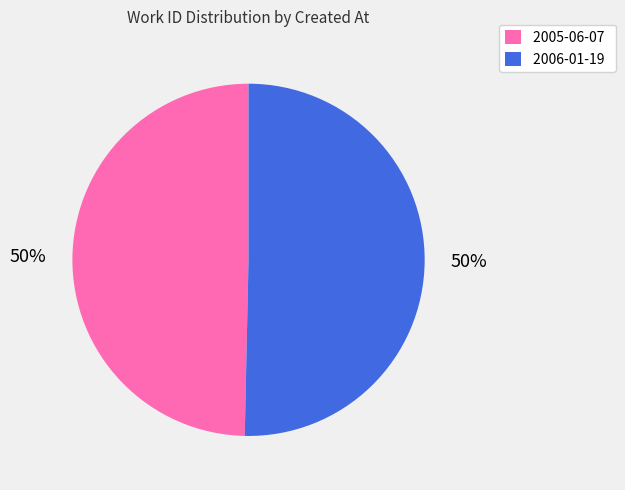

To the nearest percent, what portion does 2006-01-19 represent?

50%